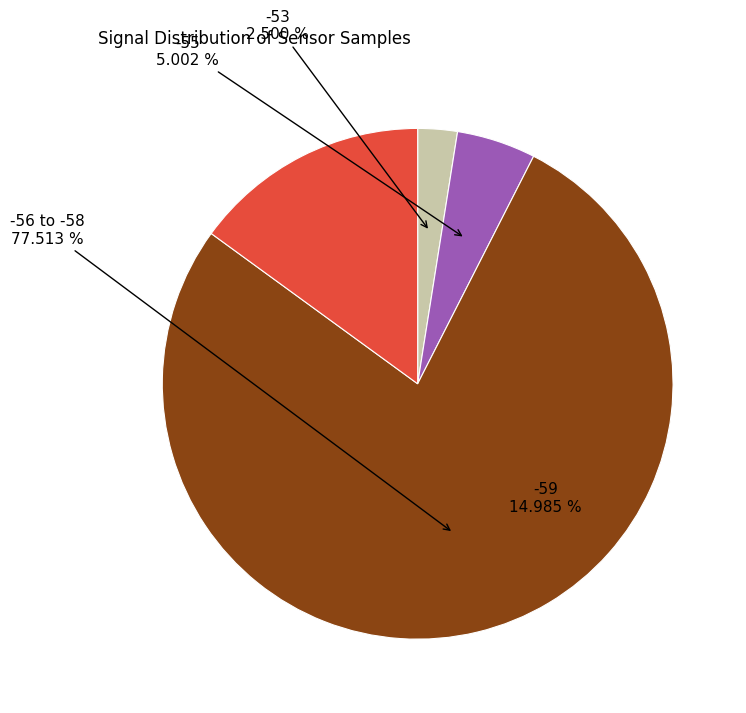

Is there a majority slice in this chart?

Yes